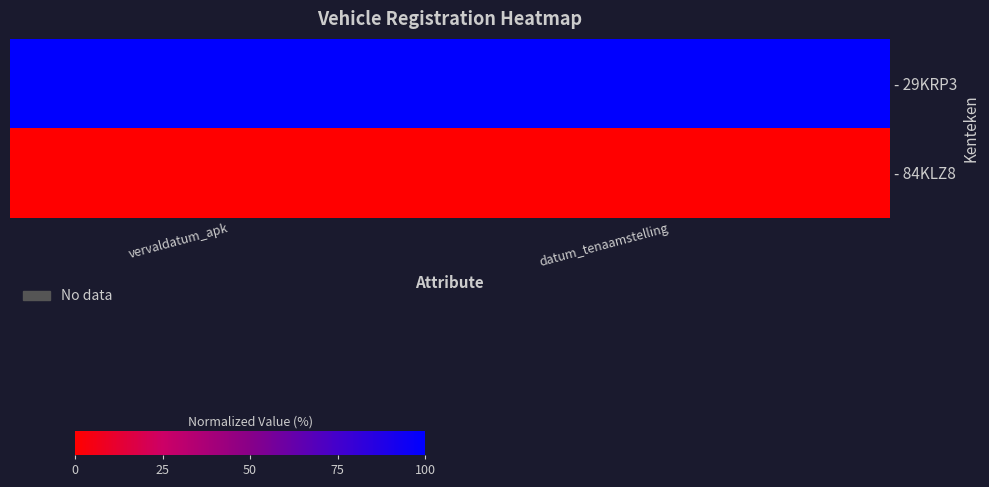

What is the total value across all series at datum_tenaamstelling?

100